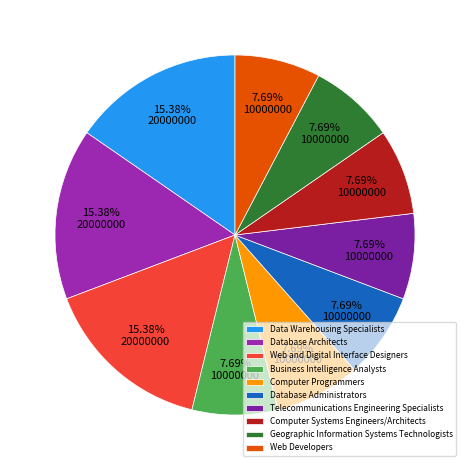

True or false: Computer Programmers accounts for 1% of the total.

False